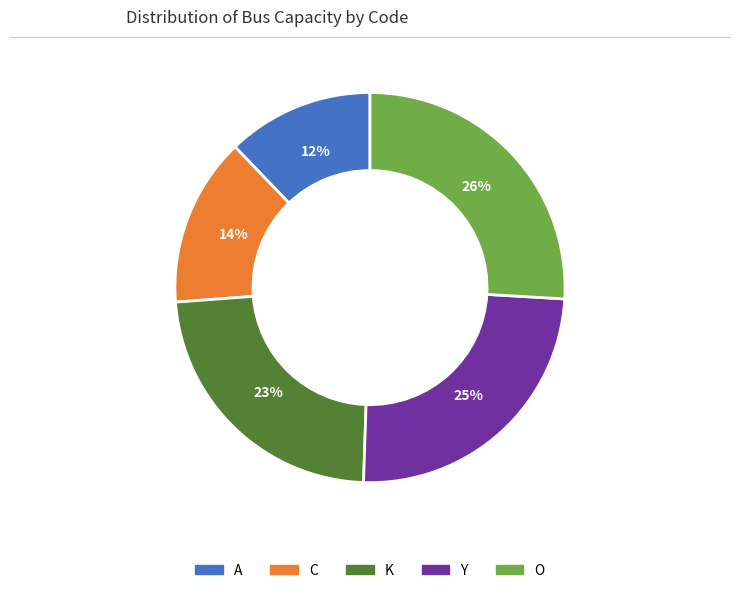

Is there a majority slice in this chart?

No